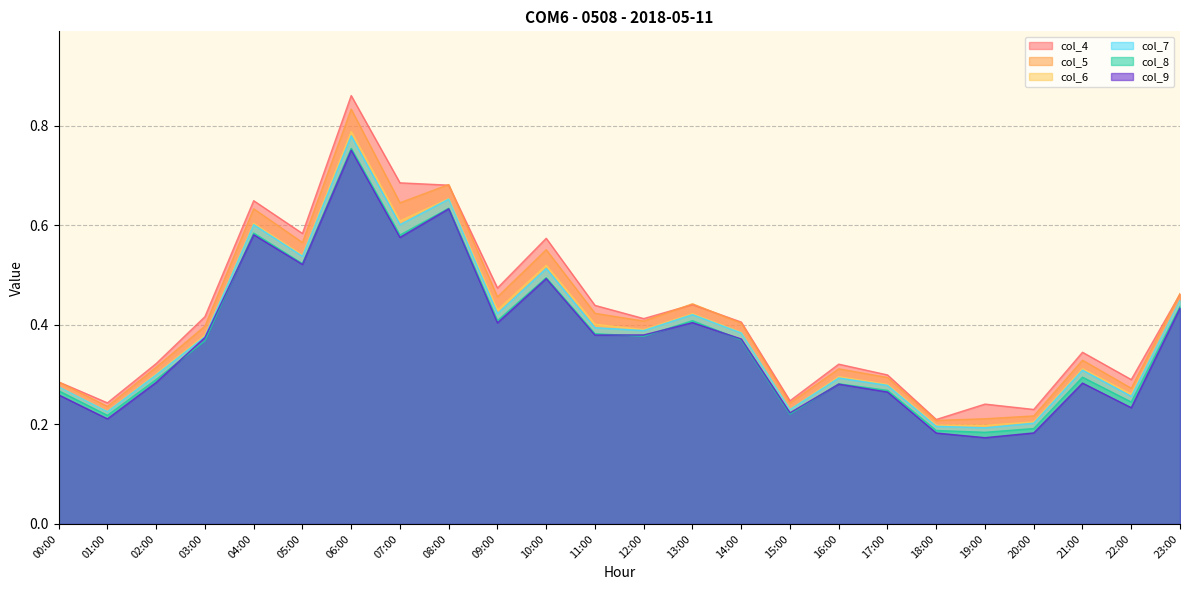

Reading left to right, what are all the values shown in this chart?

col_4: 00:00=0.3	01:00=0.2	02:00=0.3	03:00=0.4	04:00=0.6	05:00=0.6	06:00=0.9	07:00=0.7	08:00=0.7	09:00=0.5	10:00=0.6	11:00=0.4	12:00=0.4	13:00=0.4	14:00=0.4	15:00=0.2	16:00=0.3	17:00=0.3	18:00=0.2	19:00=0.2	20:00=0.2	21:00=0.3	22:00=0.3	23:00=0.5
col_5: 00:00=0.3	01:00=0.2	02:00=0.3	03:00=0.4	04:00=0.6	05:00=0.6	06:00=0.8	07:00=0.6	08:00=0.7	09:00=0.5	10:00=0.6	11:00=0.4	12:00=0.4	13:00=0.4	14:00=0.4	15:00=0.2	16:00=0.3	17:00=0.3	18:00=0.2	19:00=0.2	20:00=0.2	21:00=0.3	22:00=0.3	23:00=0.5
col_6: 00:00=0.3	01:00=0.2	02:00=0.3	03:00=0.4	04:00=0.6	05:00=0.5	06:00=0.8	07:00=0.6	08:00=0.7	09:00=0.4	10:00=0.5	11:00=0.4	12:00=0.4	13:00=0.4	14:00=0.4	15:00=0.2	16:00=0.3	17:00=0.3	18:00=0.2	19:00=0.2	20:00=0.2	21:00=0.3	22:00=0.3	23:00=0.4
col_7: 00:00=0.3	01:00=0.2	02:00=0.3	03:00=0.4	04:00=0.6	05:00=0.5	06:00=0.8	07:00=0.6	08:00=0.7	09:00=0.4	10:00=0.5	11:00=0.4	12:00=0.4	13:00=0.4	14:00=0.4	15:00=0.2	16:00=0.3	17:00=0.3	18:00=0.2	19:00=0.2	20:00=0.2	21:00=0.3	22:00=0.3	23:00=0.4
col_8: 00:00=0.3	01:00=0.2	02:00=0.3	03:00=0.4	04:00=0.6	05:00=0.5	06:00=0.8	07:00=0.6	08:00=0.6	09:00=0.4	10:00=0.5	11:00=0.4	12:00=0.4	13:00=0.4	14:00=0.4	15:00=0.2	16:00=0.3	17:00=0.3	18:00=0.2	19:00=0.2	20:00=0.2	21:00=0.3	22:00=0.2	23:00=0.4
col_9: 00:00=0.3	01:00=0.2	02:00=0.3	03:00=0.4	04:00=0.6	05:00=0.5	06:00=0.8	07:00=0.6	08:00=0.6	09:00=0.4	10:00=0.5	11:00=0.4	12:00=0.4	13:00=0.4	14:00=0.4	15:00=0.2	16:00=0.3	17:00=0.3	18:00=0.2	19:00=0.2	20:00=0.2	21:00=0.3	22:00=0.2	23:00=0.4